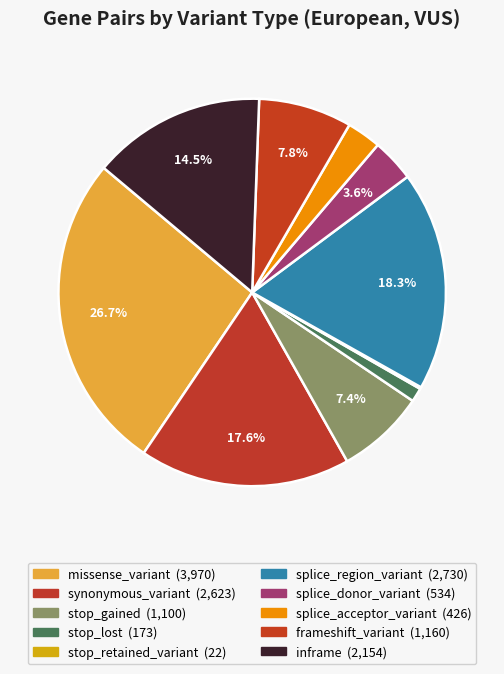

What is the largest slice in the pie chart?

missense_variant